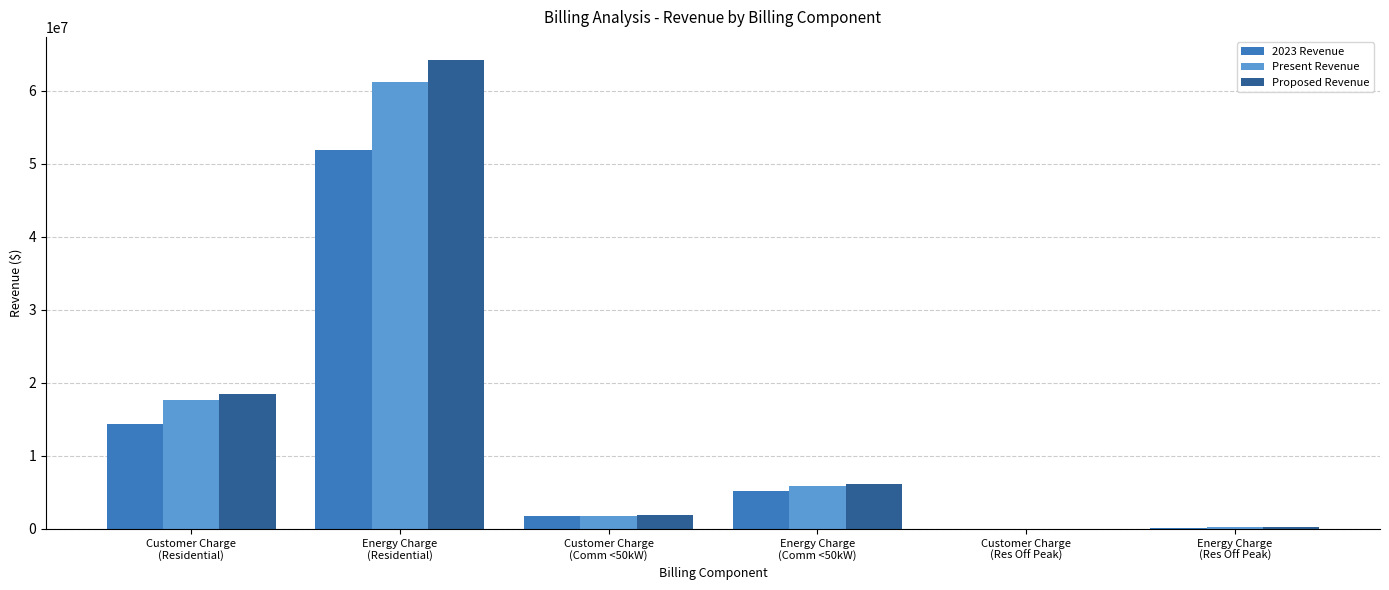

What is the sum of all 2023 Revenue values?

73317131.5